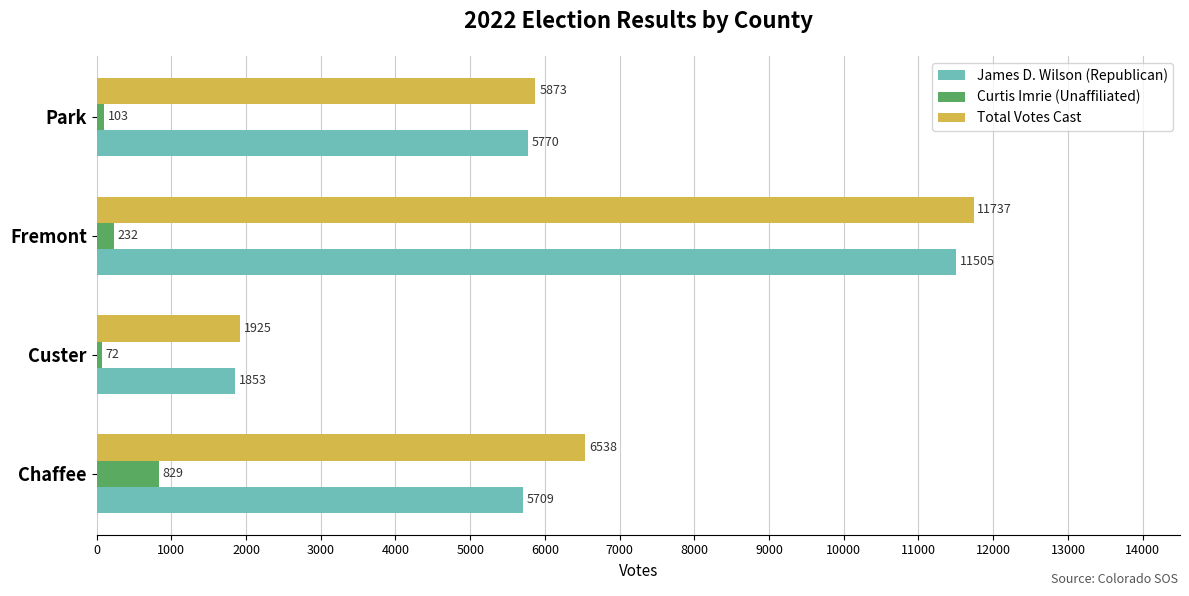

Count the number of categories in the chart.

4